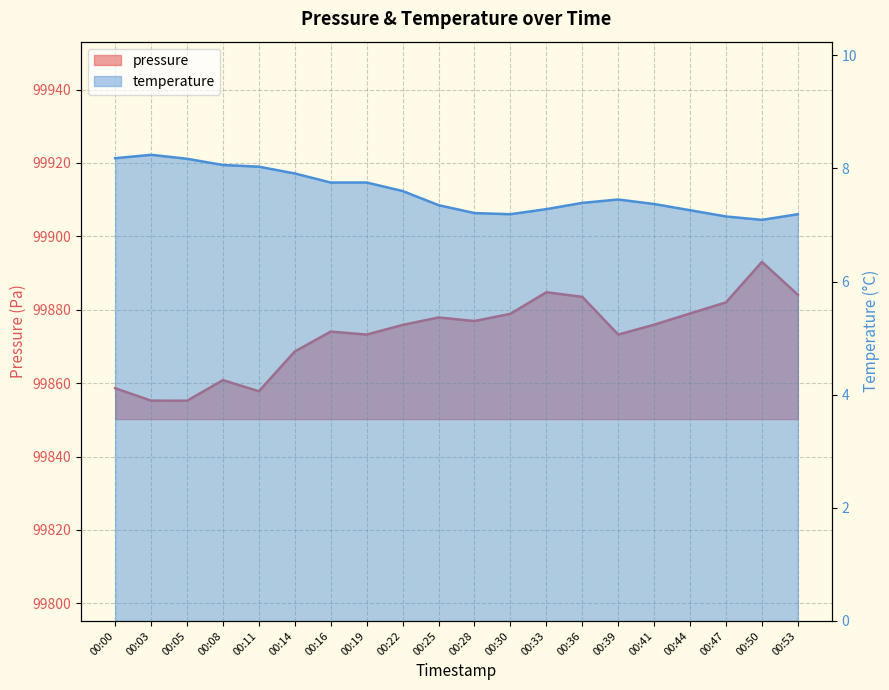

Which series has the largest range (max minus min)?

pressure